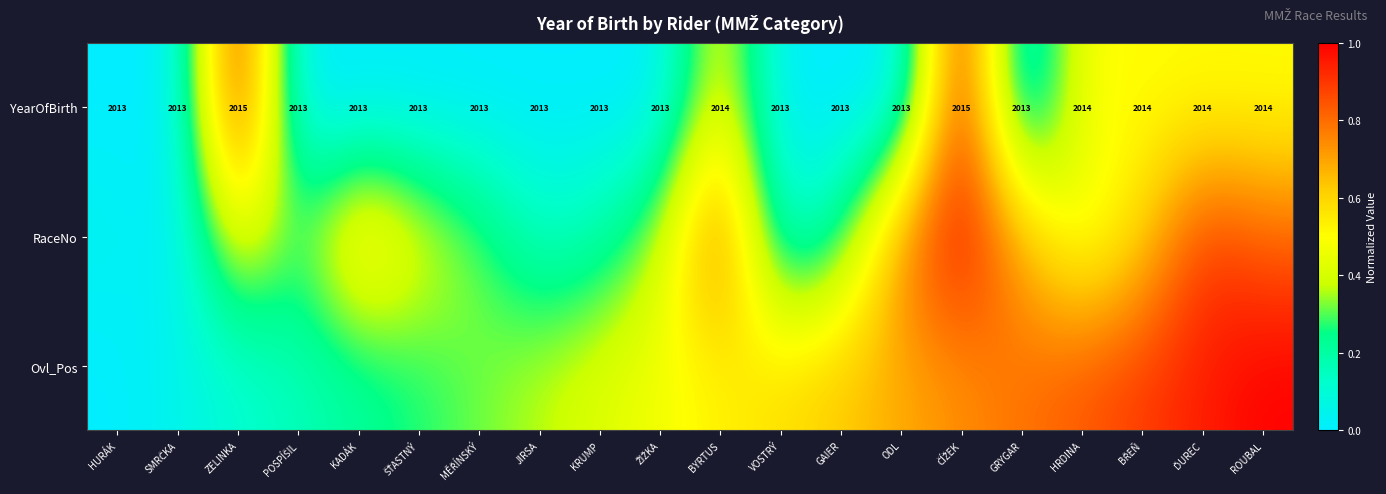

What is the sum of the Ovl_Pos values at SMRČKA and ŽIŽKA?

0.5